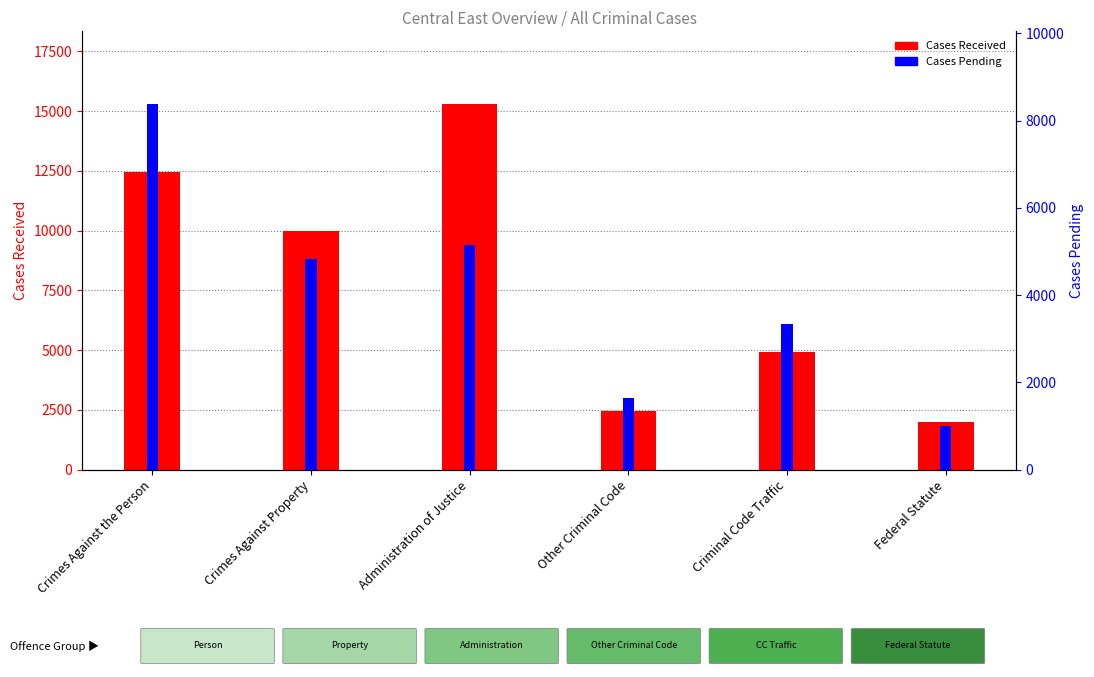

What value does the Cases Pending series have at Crimes Against the Person, to the nearest 50?

8350